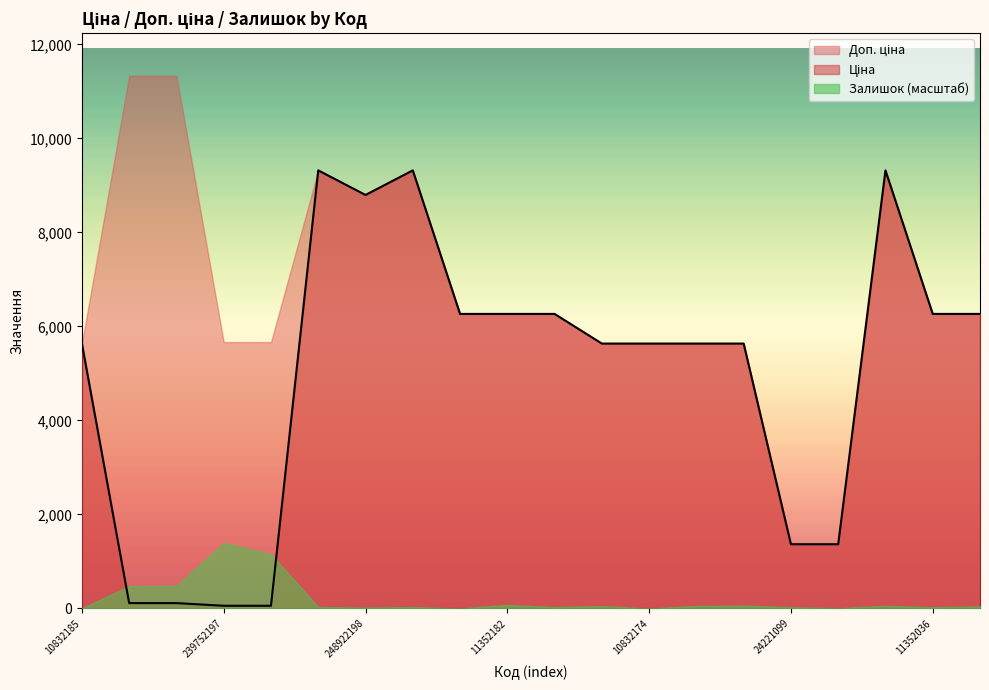

Which category has the highest value in the Доп. ціна series?

239792197